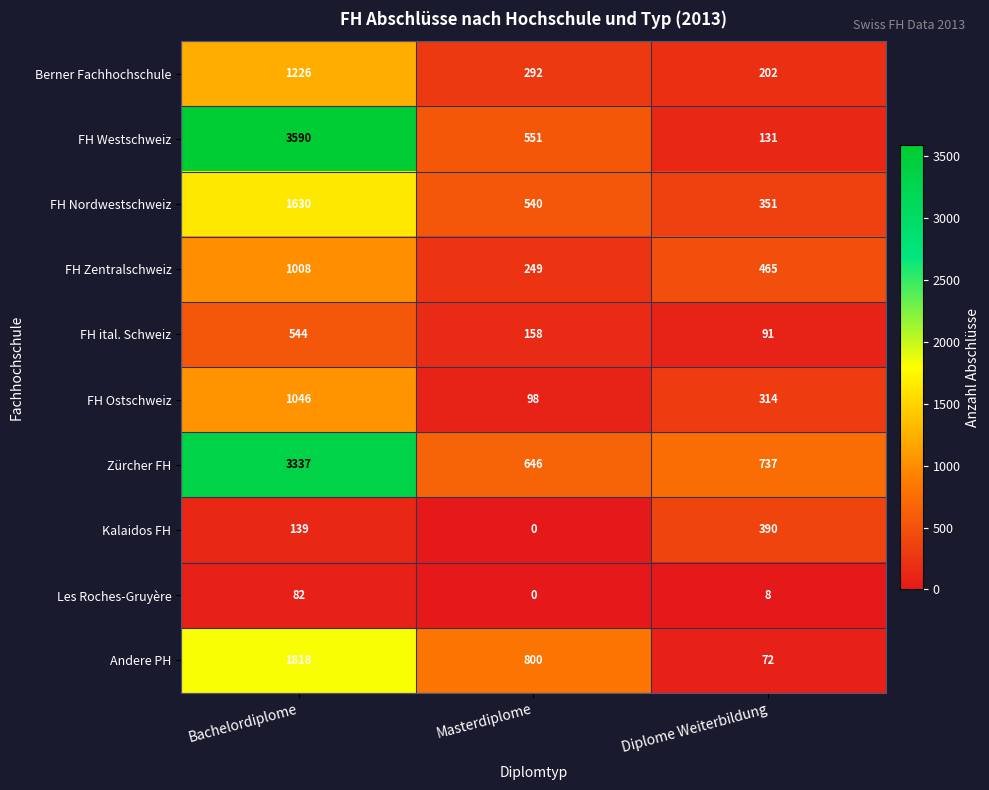

At which label is FH Zentralschweiz closest to 628?

Diplome Weiterbildung